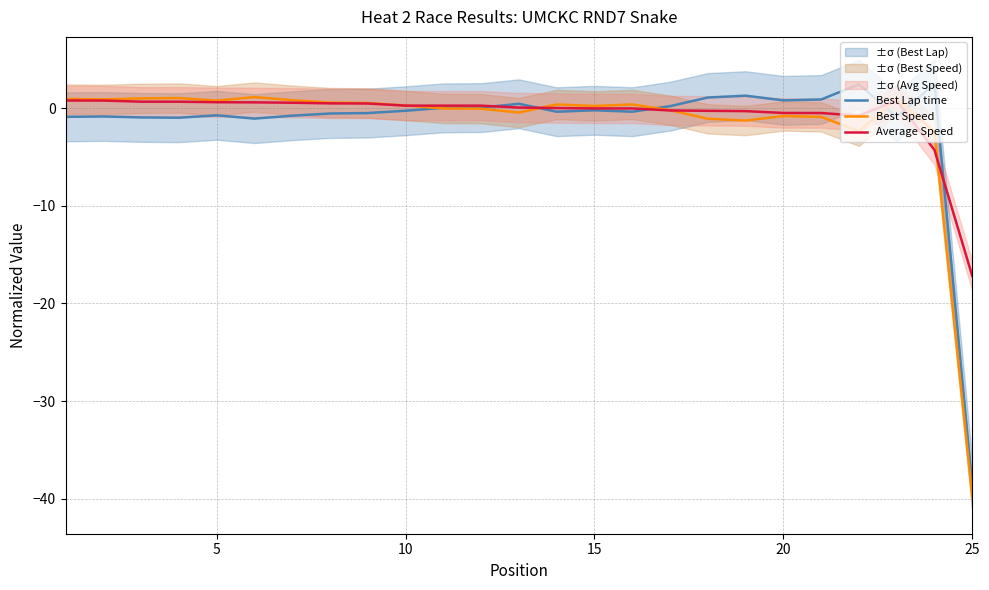

True or false: Average Speed has a value of -17.2 at 25.

True